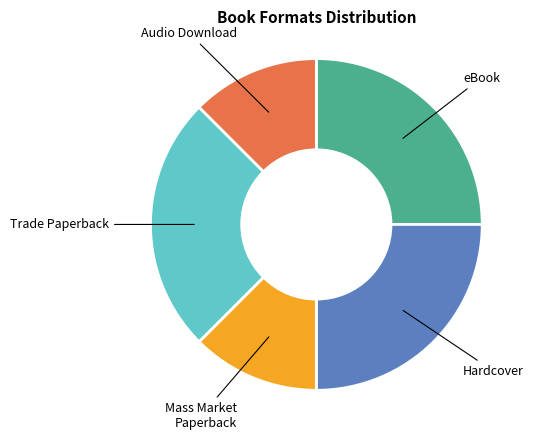

Is there a majority slice in this chart?

No